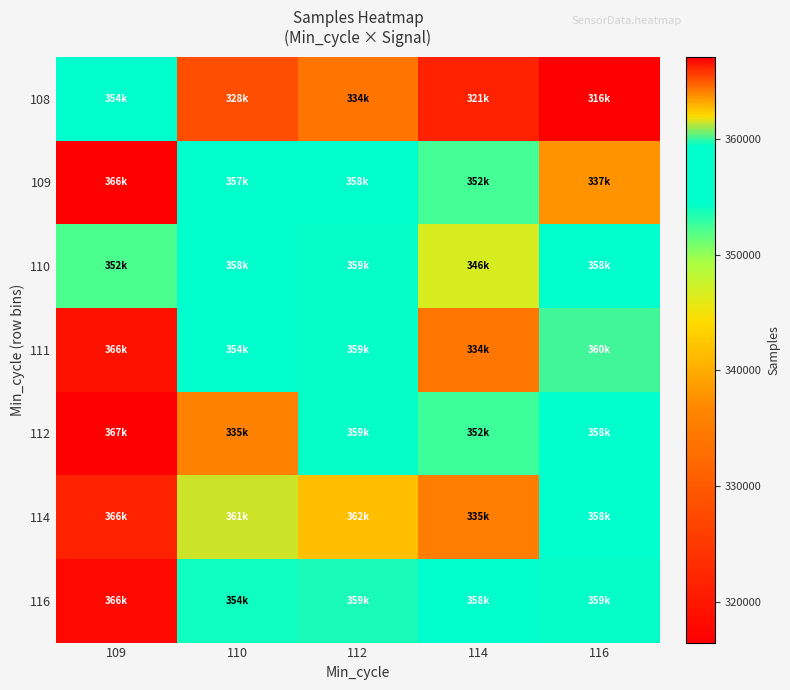

Rank the series at 110 from highest to lowest value.

114, 110, 109, 111, 116, 112, 108